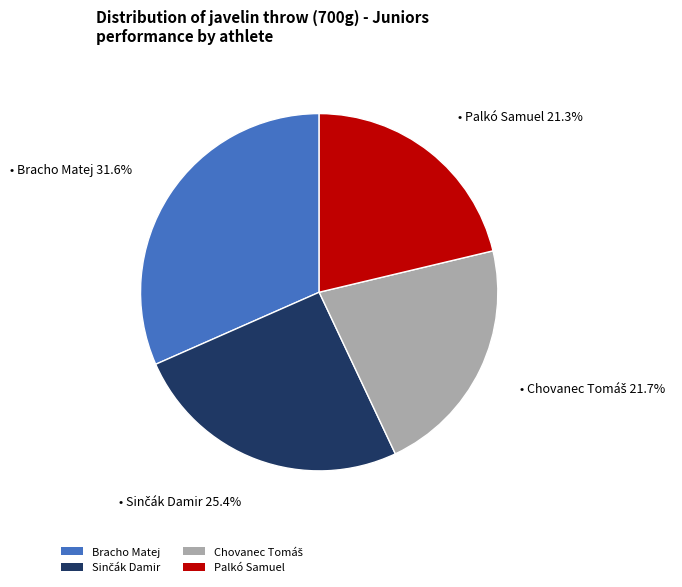

What percentage is NOT represented by Bracho Matej?

68.4%